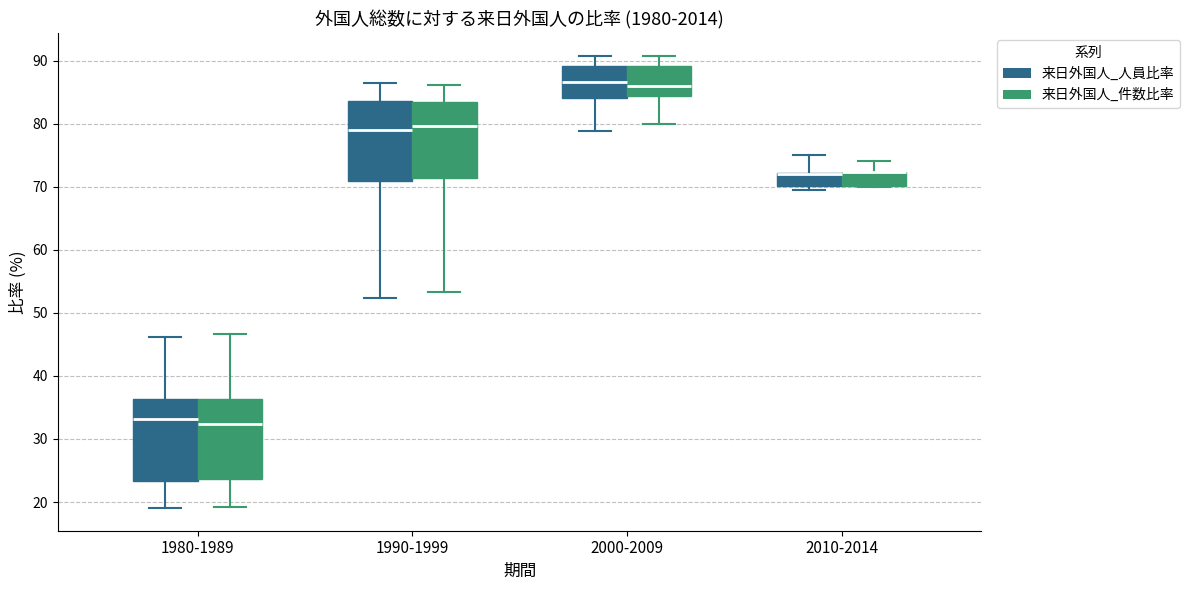

Where is the lower edge of the box for 2000-2009 (来日外国人_件数比率) on the y-axis? The values are not printed on the chart, so give them approximately, as read against the axis.

84